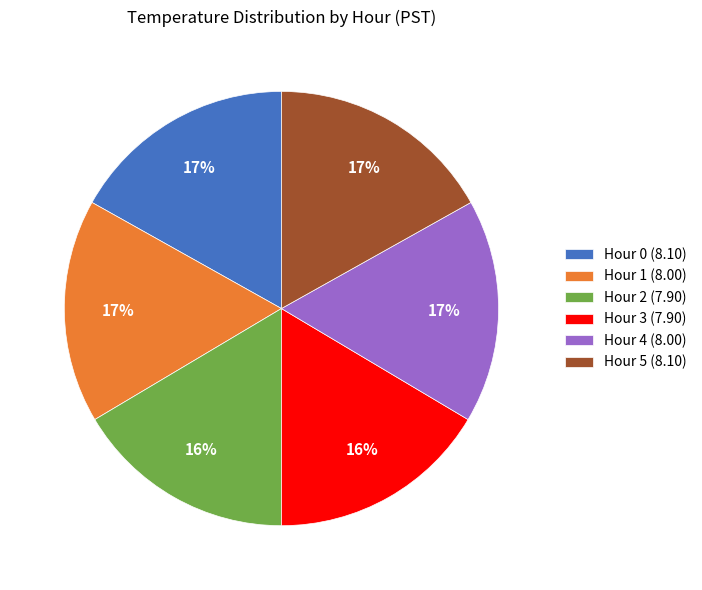

To the nearest percent, what is the average slice percentage?

17%